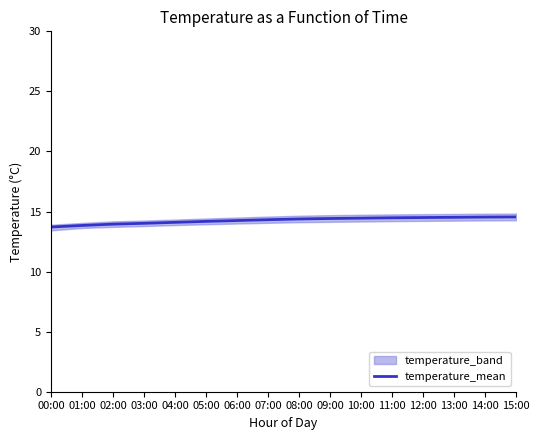

Where does the data first go above 14?

03:00